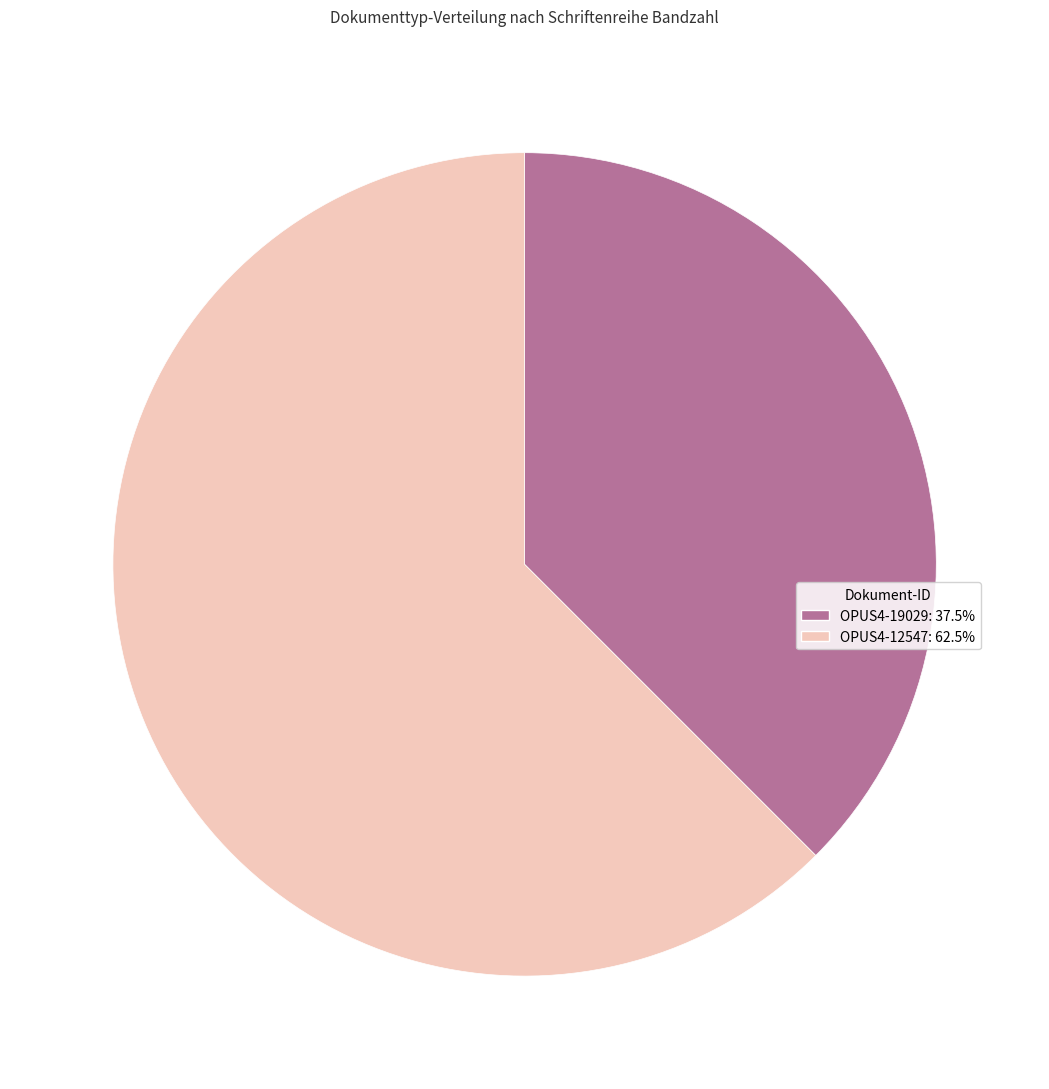

Between OPUS4-19029 and OPUS4-12547, which is larger?

OPUS4-12547